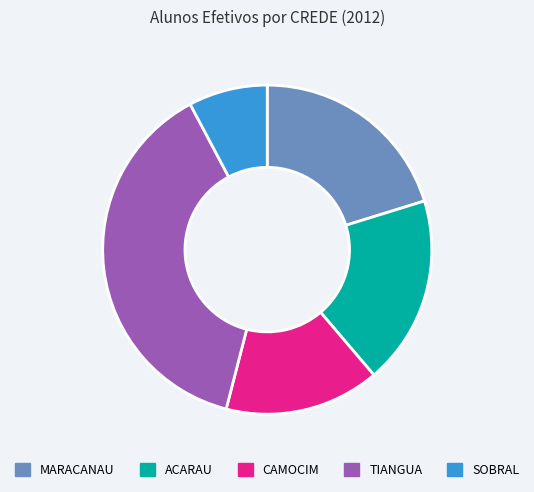

True or false: ACARAU accounts for 29% of the total.

False